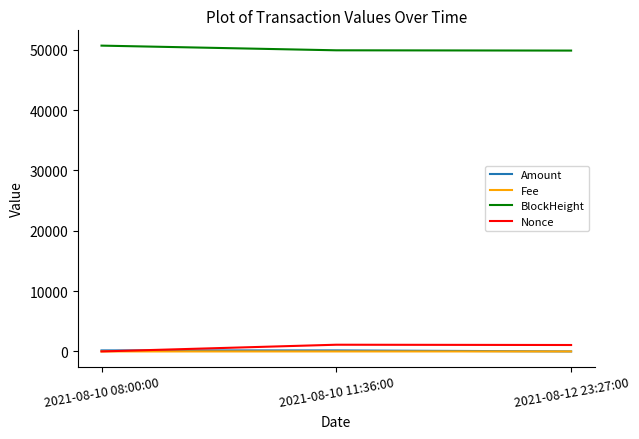

What is the maximum value for BlockHeight?

50673.0